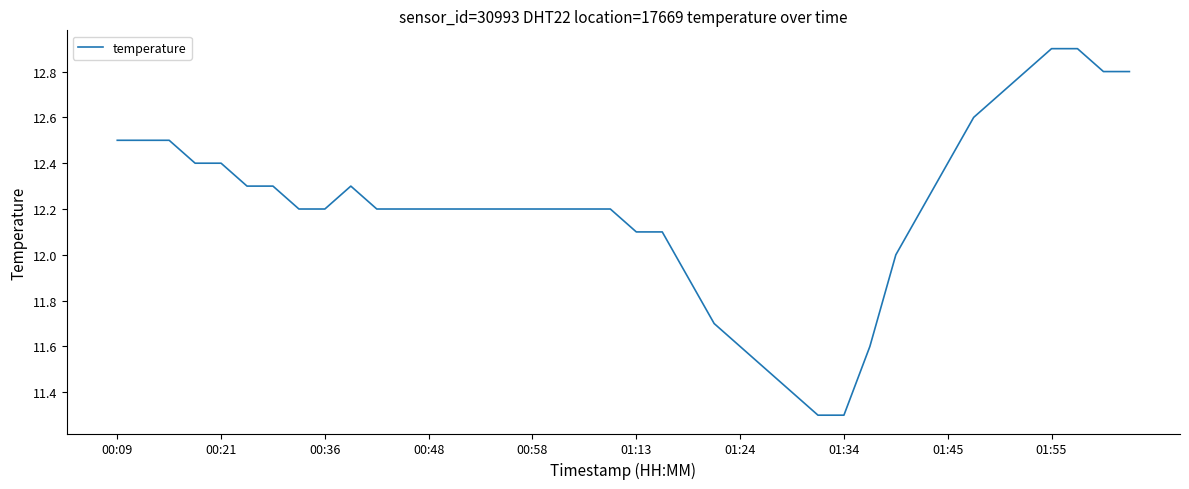

What is the smallest value displayed?

11.3